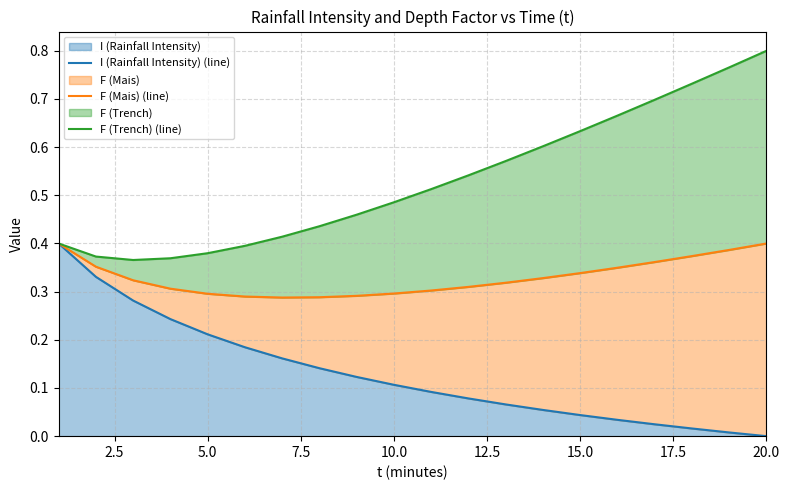

True or false: I (Rainfall Intensity) (line) and F (Trench) (line) cross at least once.

False